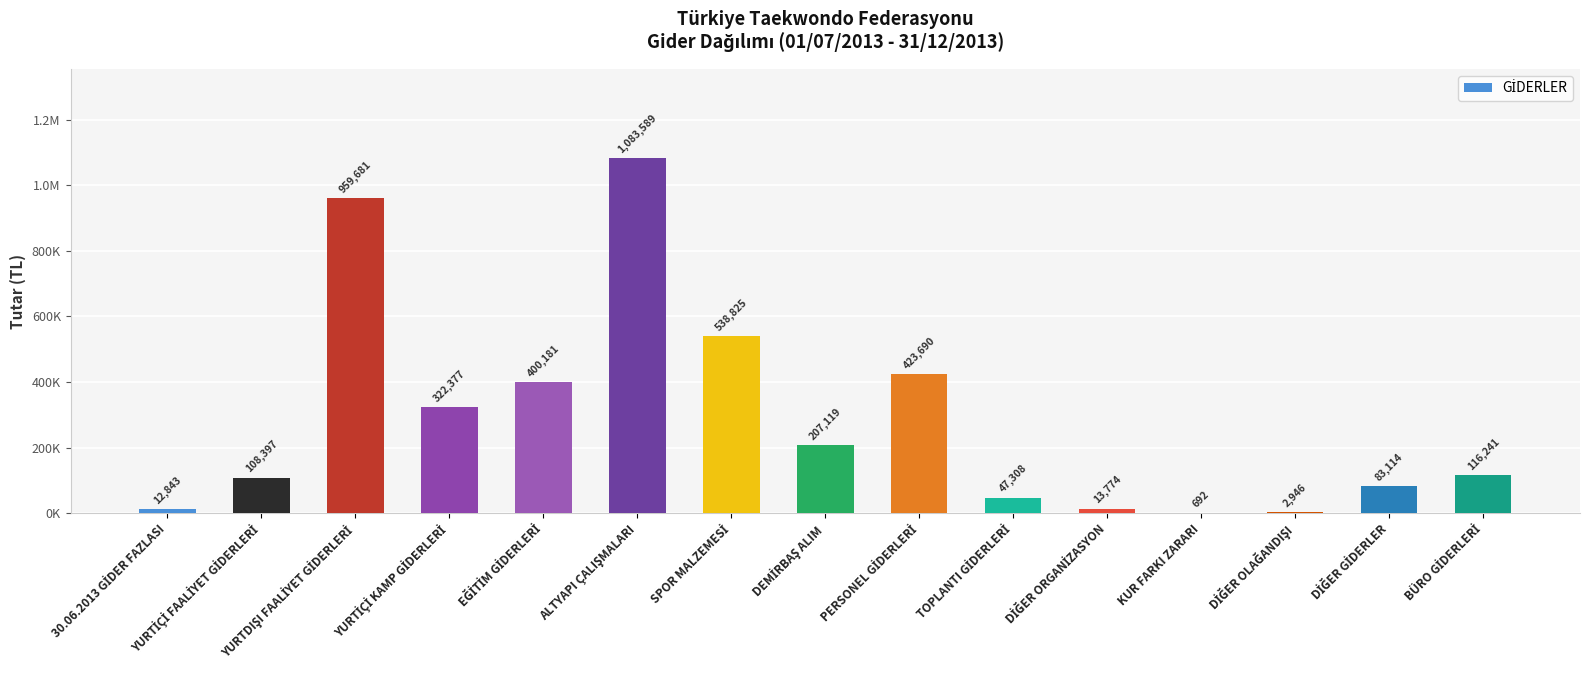

Are the bars horizontal?

No